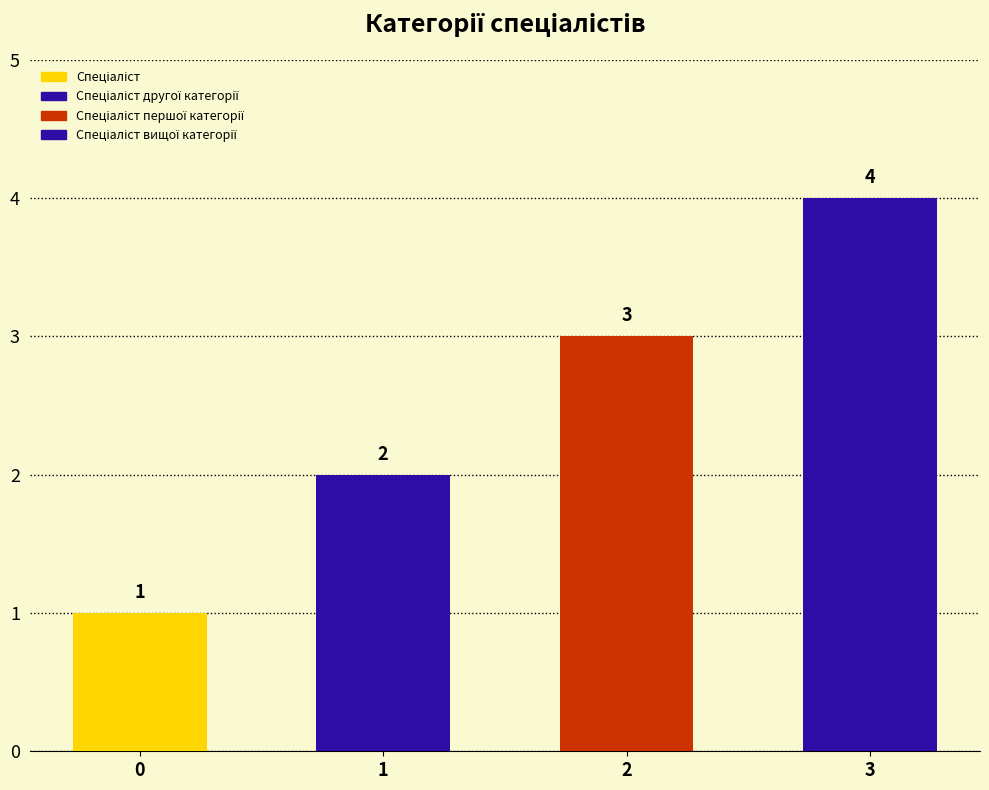

Are the bars grouped side by side (vs. stacked)?

No